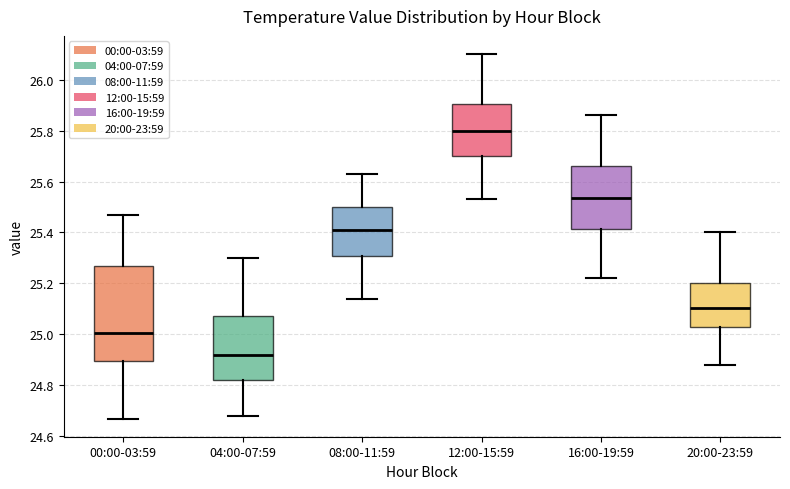

Which box is the tallest, from its lower edge to its upper edge?

00:00-03:59